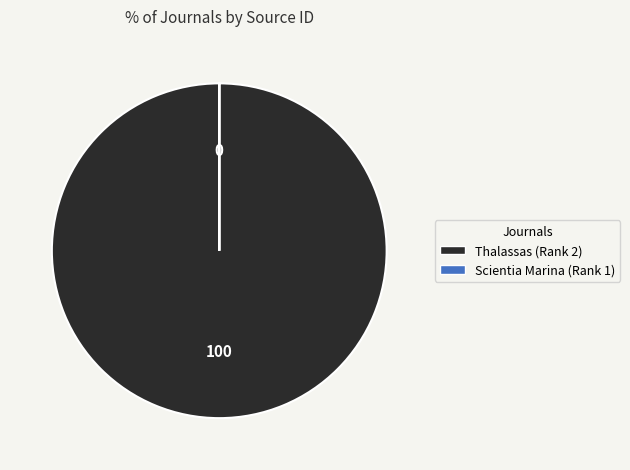

Which category has the biggest portion of the pie?

Thalassas (Rank 2)